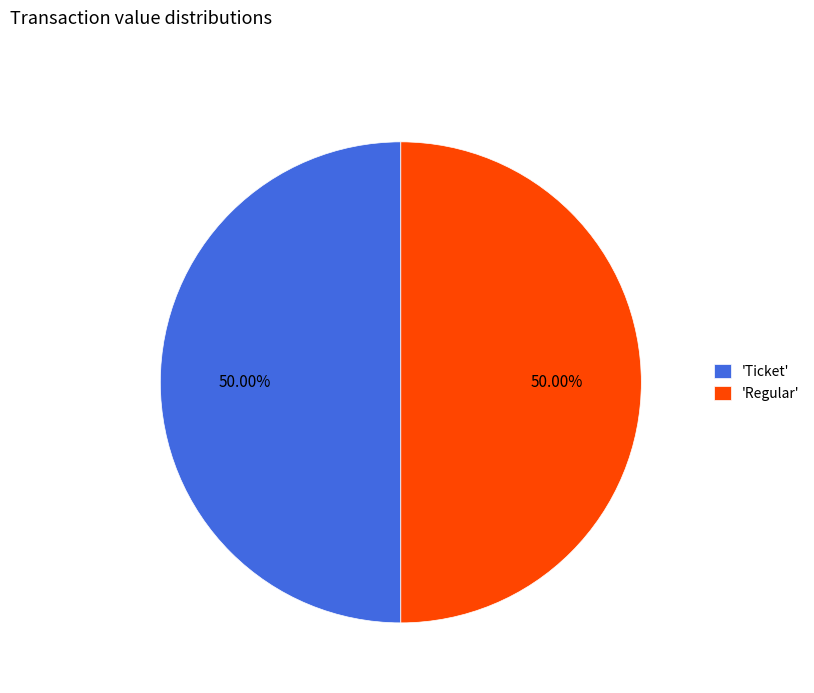

Combined, do 'Ticket' and 'Regular' account for over 50%?

Yes